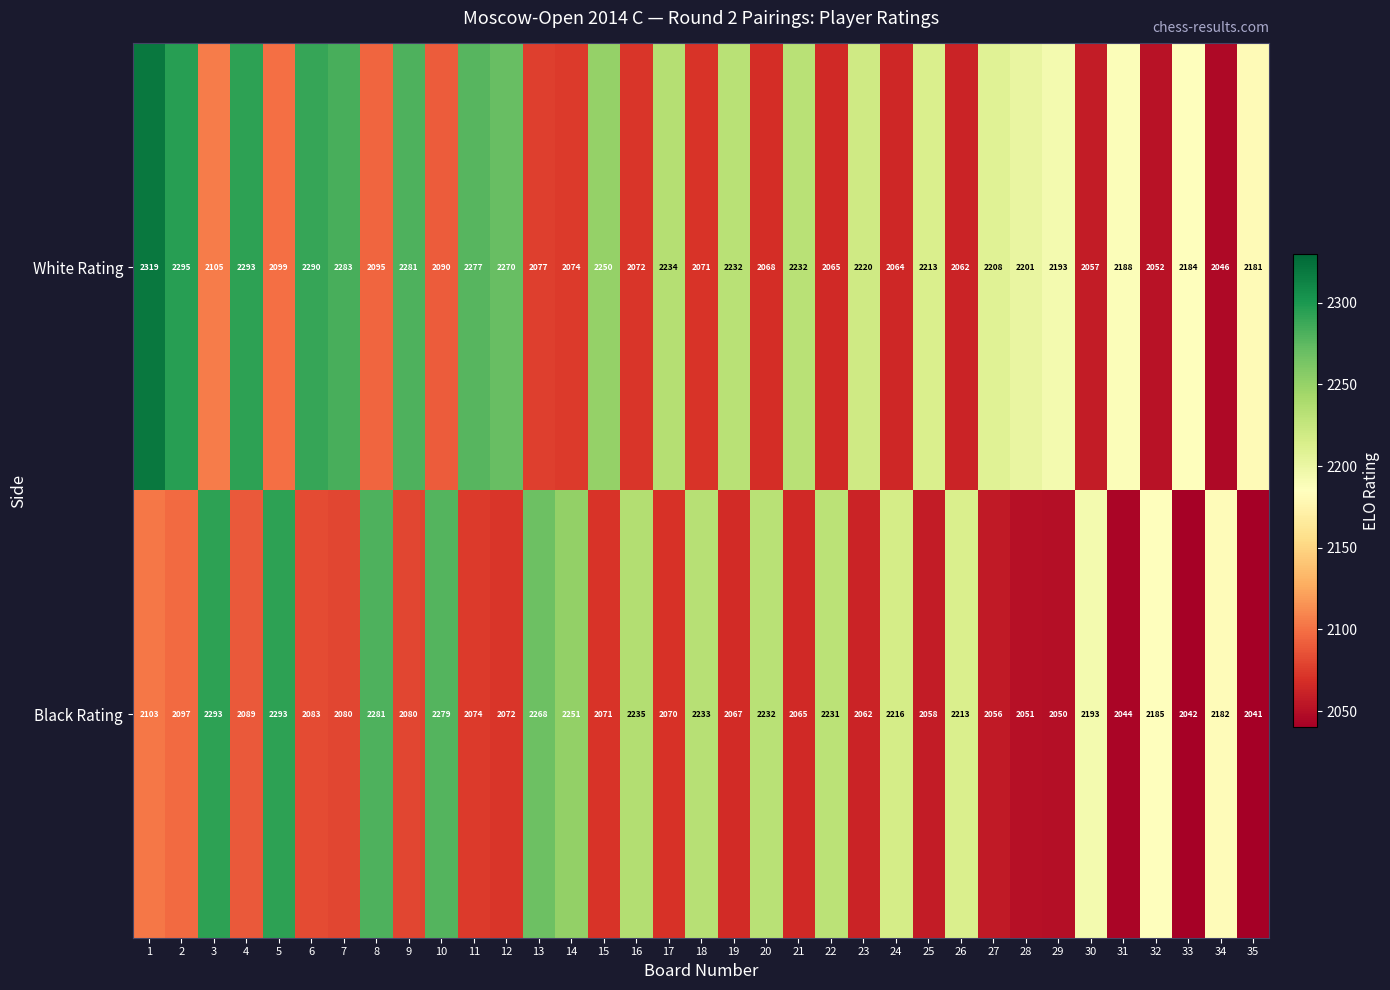

What is the sum of the White Rating values at 15 and 19?

4482